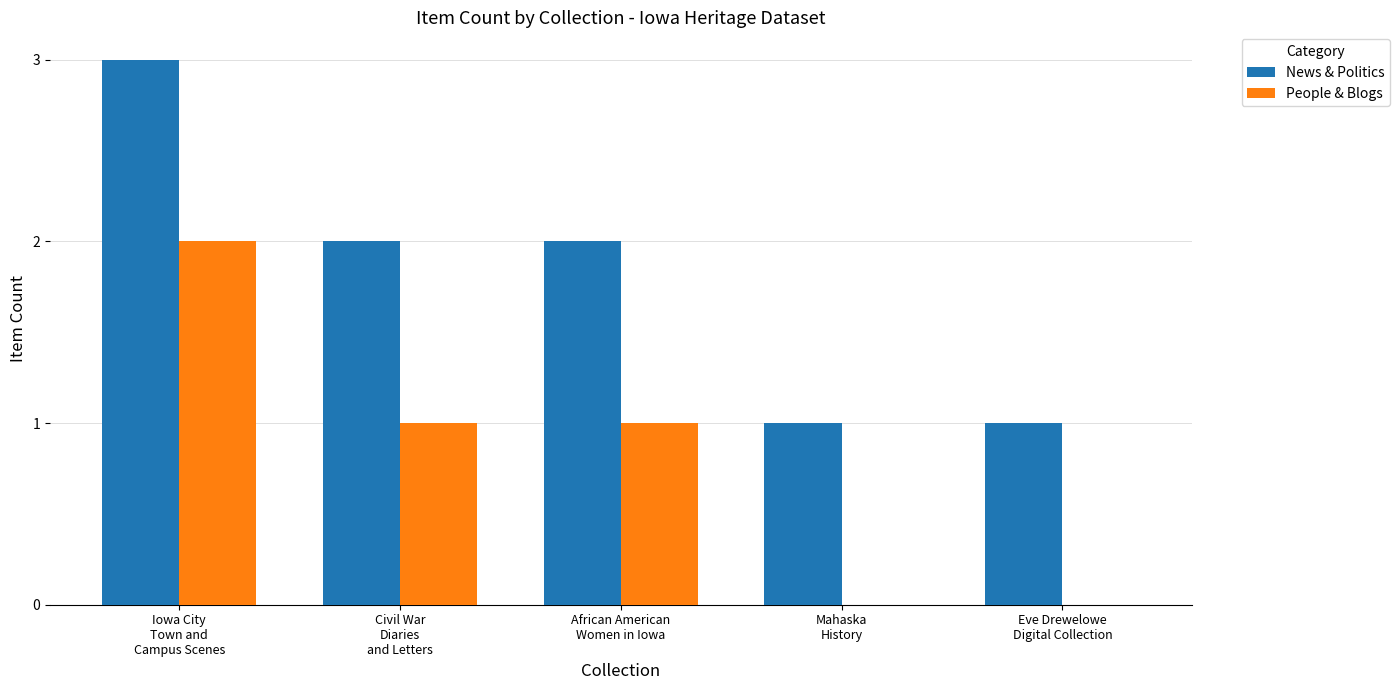

What is the difference between the People & Blogs values at African American
Women in Iowa and Eve Drewelowe
Digital Collection?

1